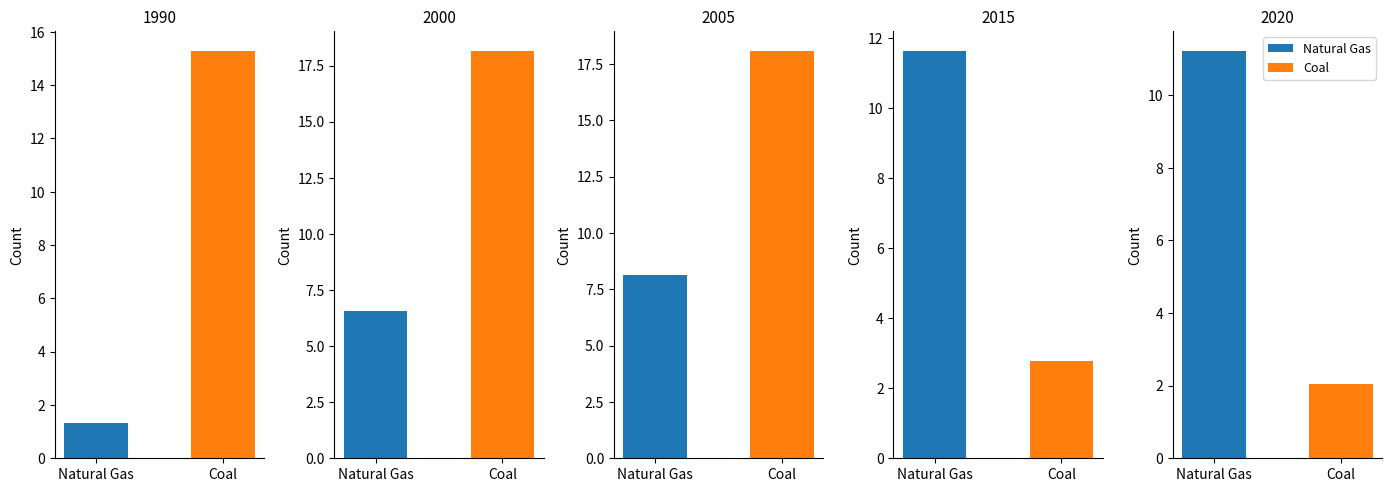

Which series changed the most between 2013 and 2016?

Coal